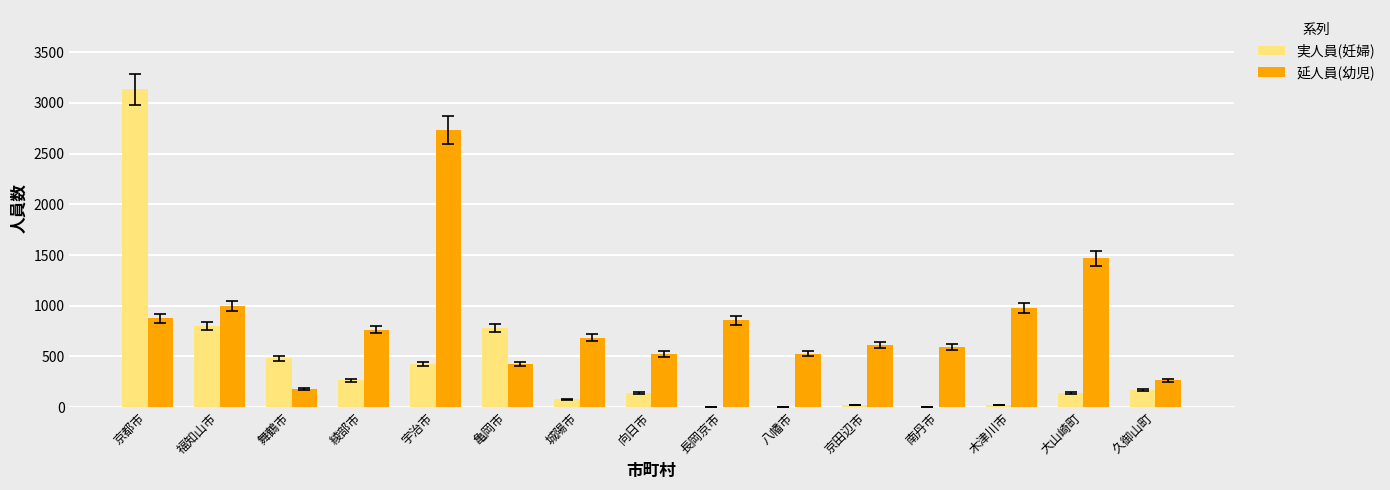

The 実人員(妊婦) series shows 1294 at 京都市. True or false?

False